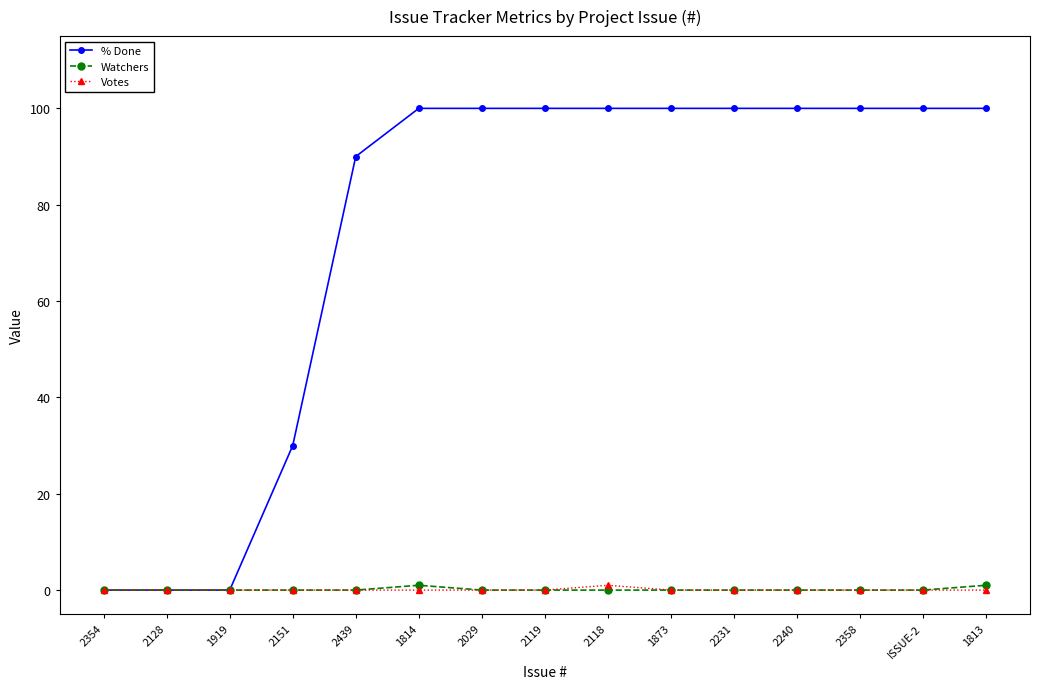

How many % Done values are between 30 and 100?

12